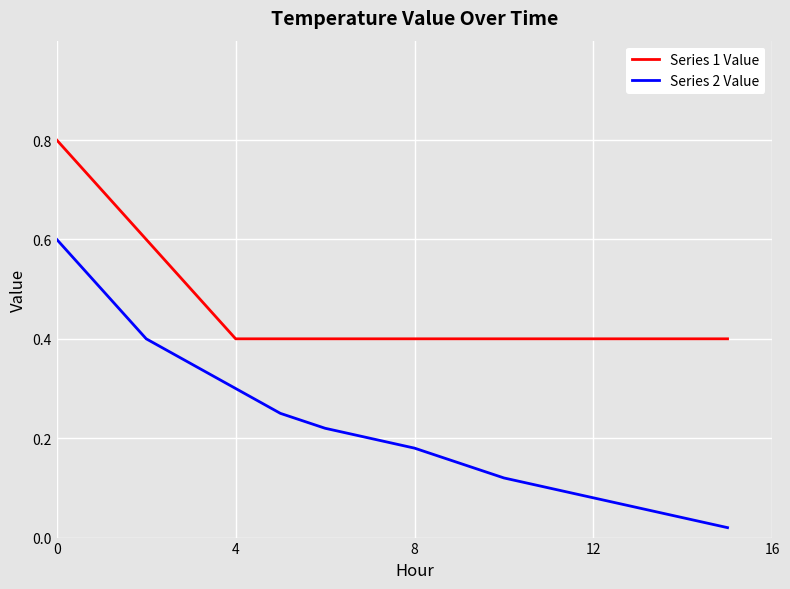

What are all the series names shown in the legend?

Series 1 Value, Series 2 Value